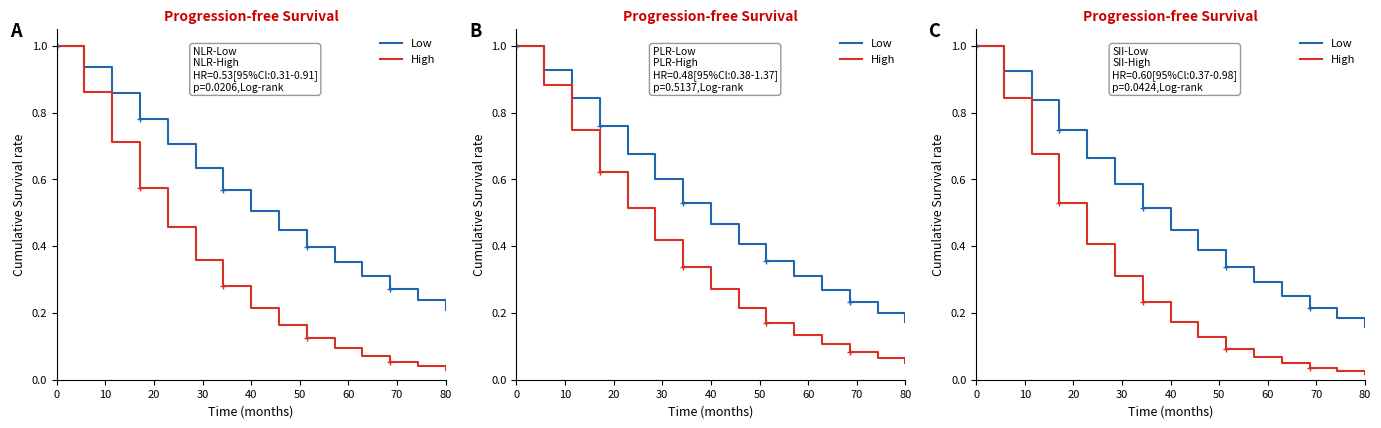

True or false: Low has a value of 0.2 at 9.

False